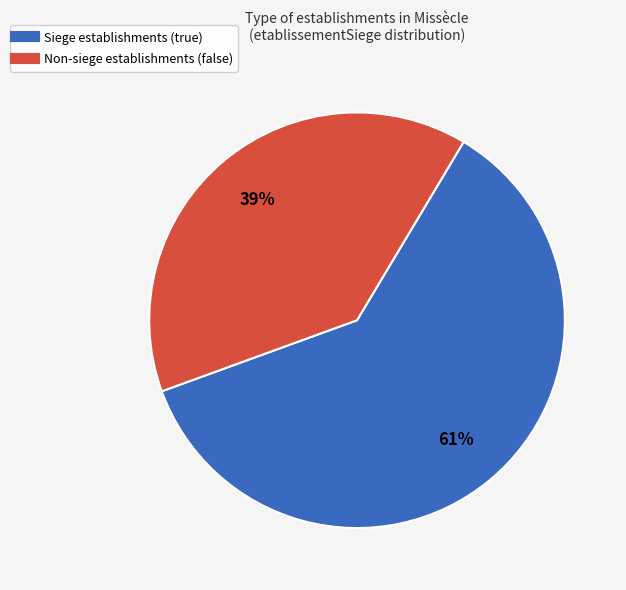

Count the number of slices in the pie.

2